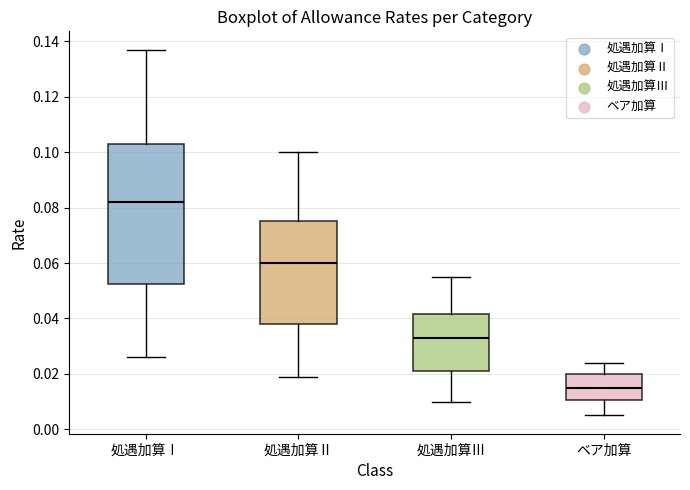

Which box has the lowest median line?

ベア加算